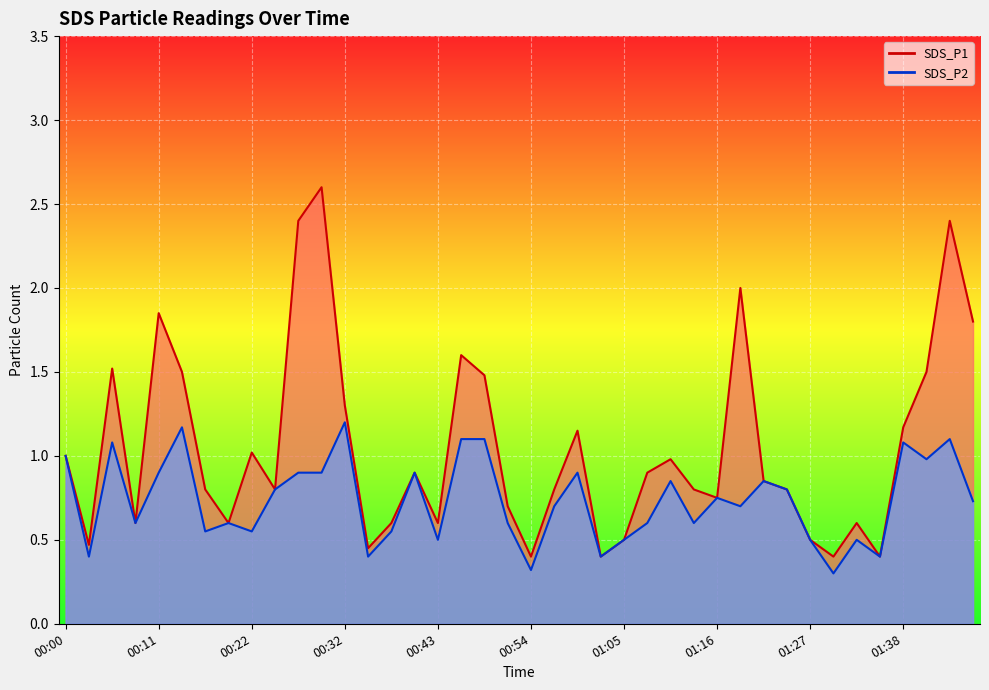

True or false: SDS_P2 and SDS_P1 intersect in this chart.

False